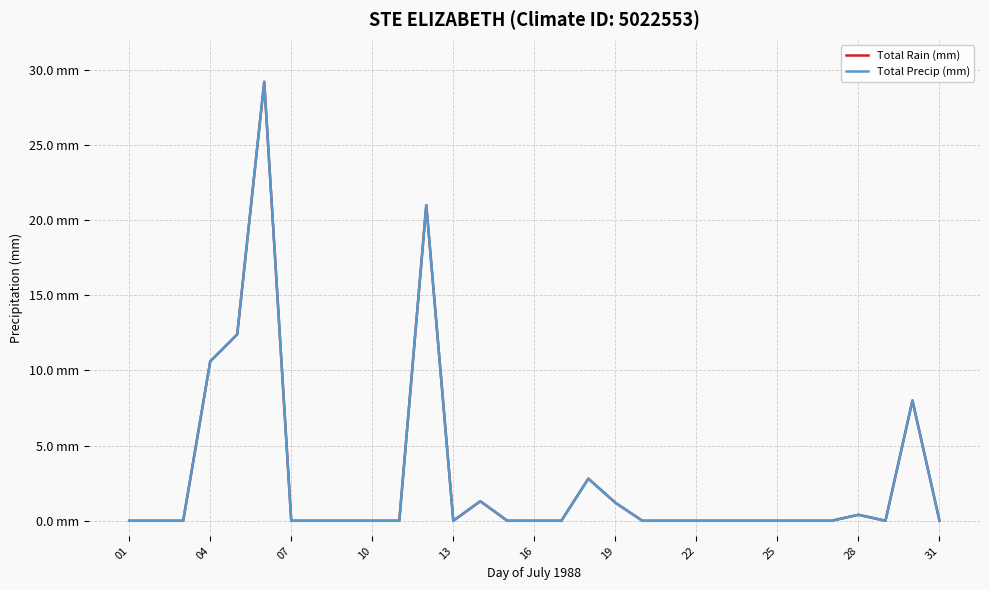

Does the chart display data point markers on the line(s)?

No